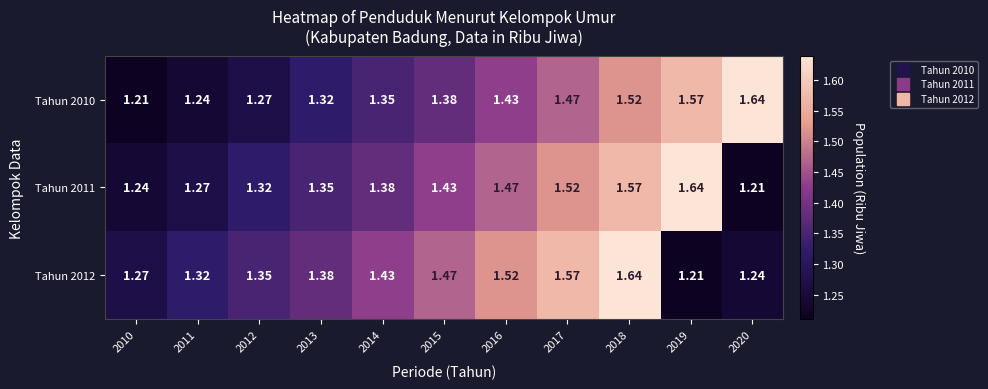

Count the number of data series in this chart.

3